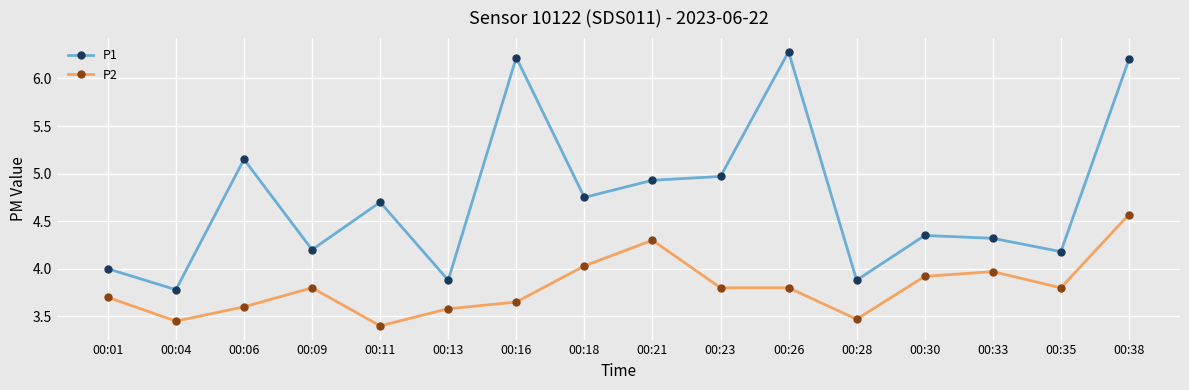

What is the difference between the second highest and second lowest values in the P1 series?

2.3